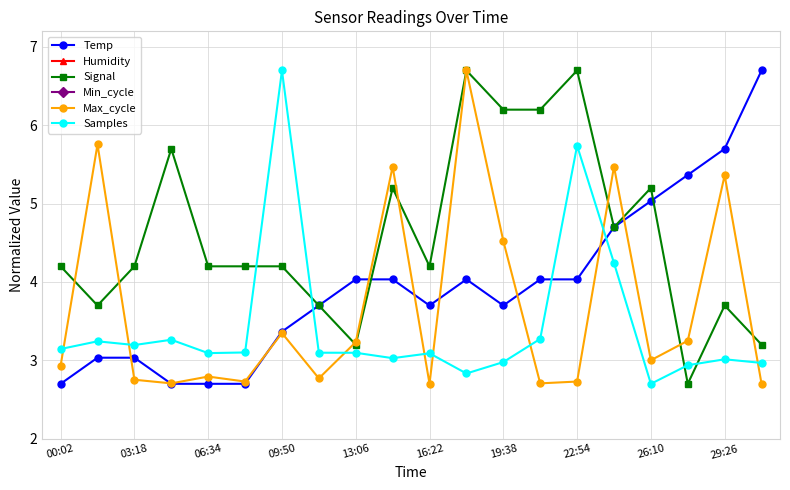

Which series has the largest total across all categories?

Signal